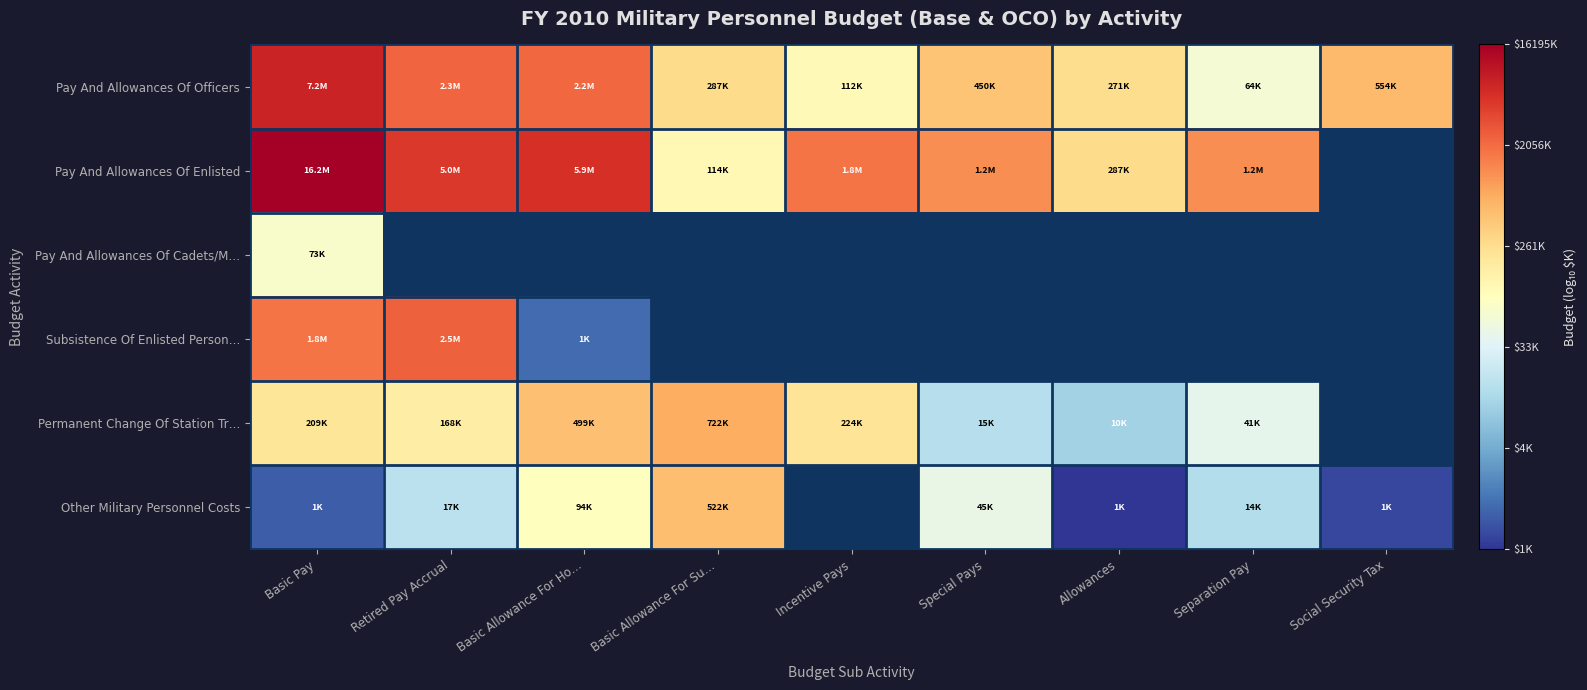

List the series in order of their peak value, lowest first.

Pay And Allowances Of Cadets/M…, Other Military Personnel Costs, Permanent Change Of Station Tr…, Subsistence Of Enlisted Person…, Pay And Allowances Of Officers, Pay And Allowances Of Enlisted